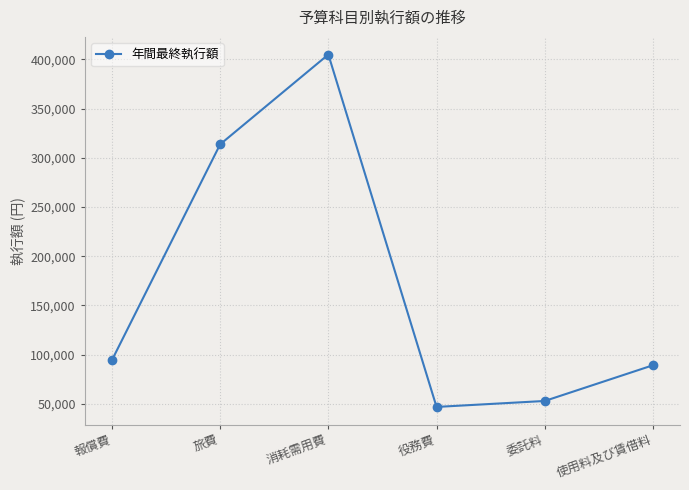

True or false: the data shows 575700 at 消耗需用費.

False